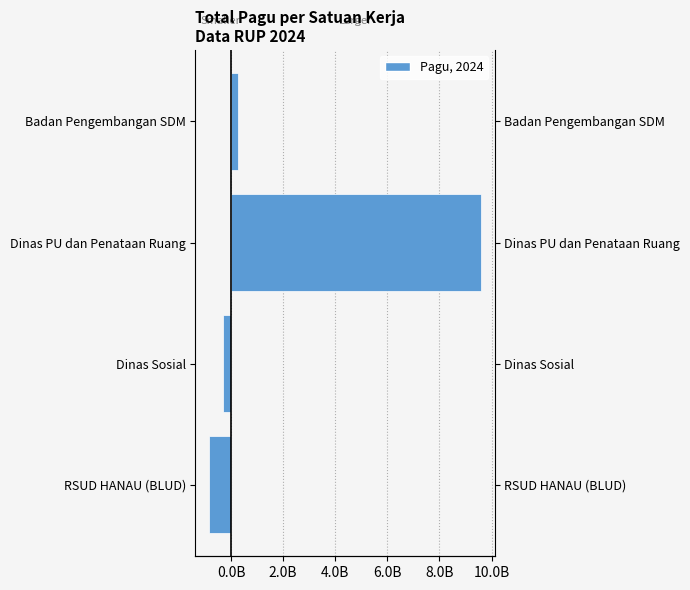

Between RSUD HANAU (BLUD) and Badan Pengembangan SDM, which series saw the biggest shift?

Pagu (Left)